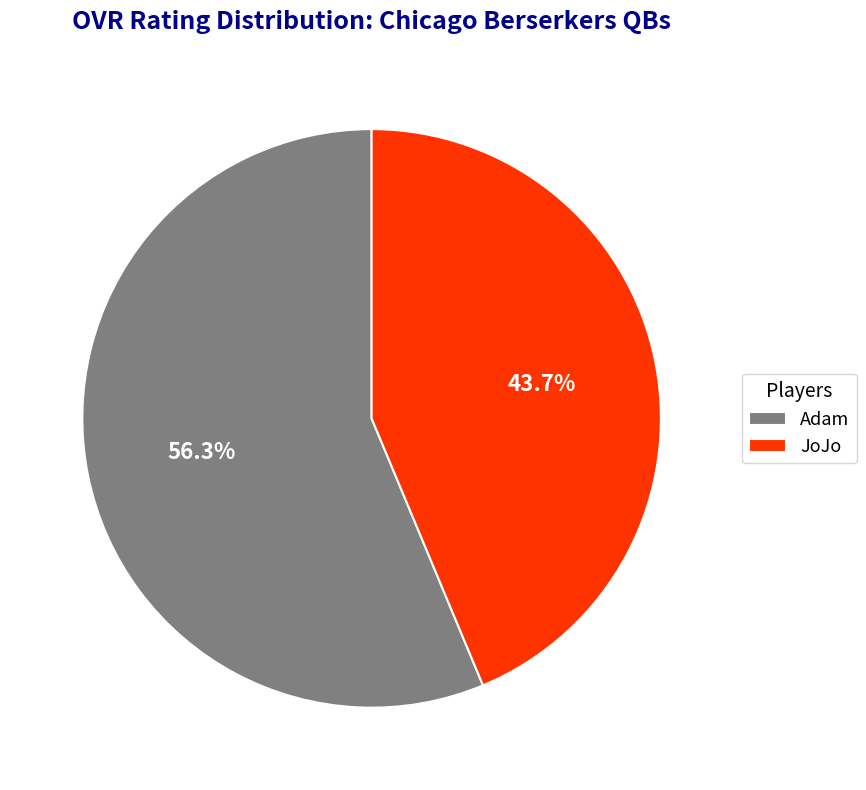

To the nearest percent, what is the difference between the Adam and JoJo slice percentages?

13%